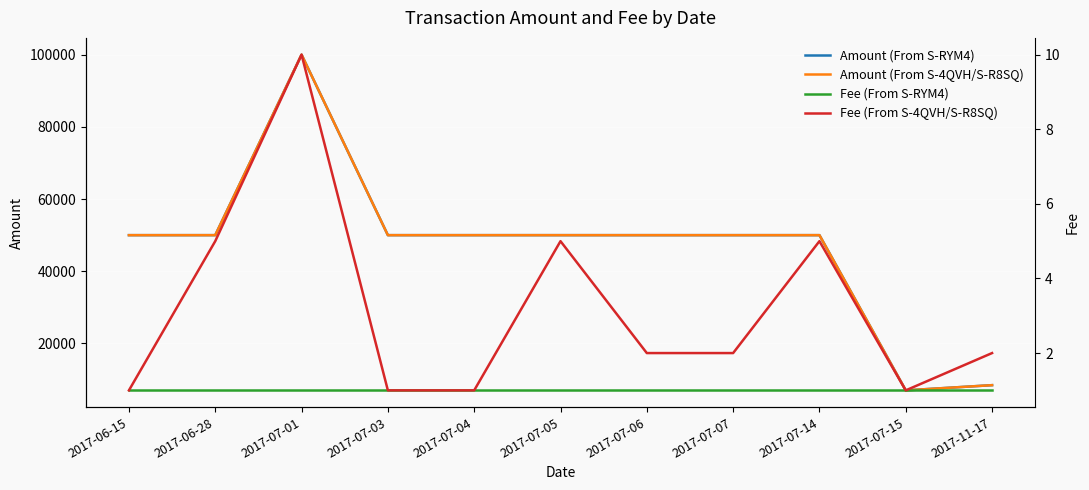

What is the spread (max minus min) of values at 2017-11-17?

8440.9